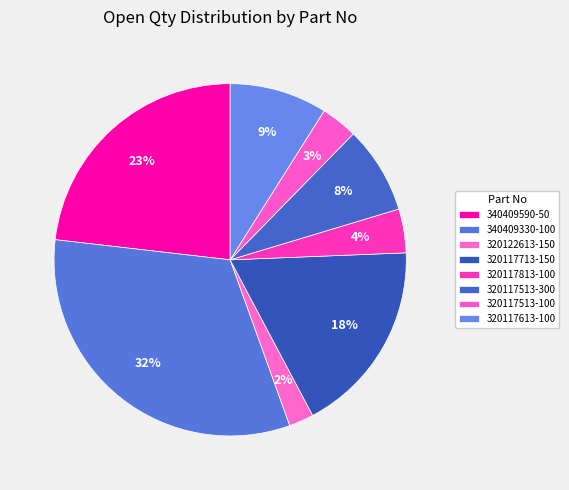

How many segments does this pie chart have?

8